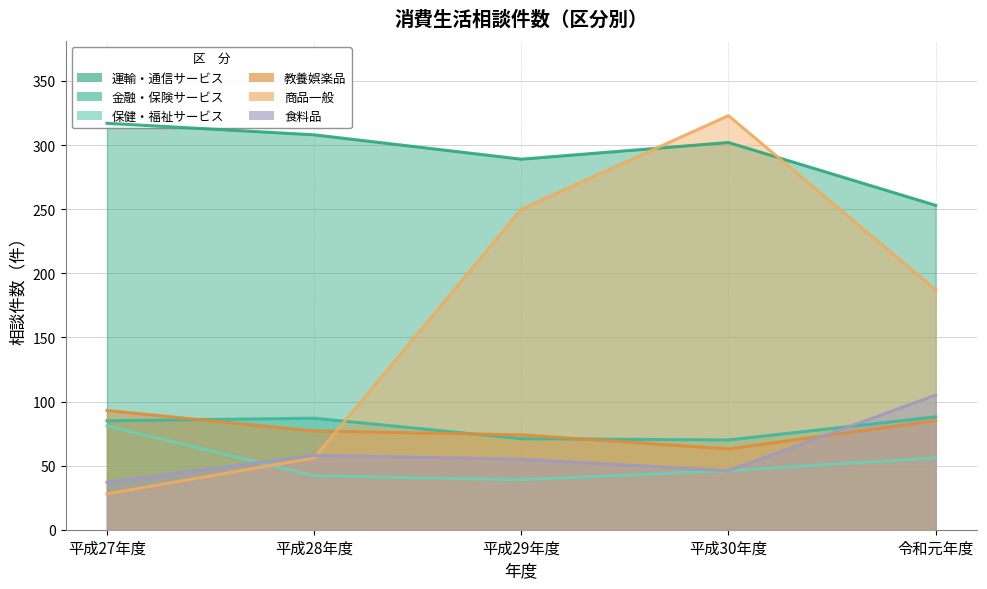

The 金融・保険サービス series shows 24 at 平成27年度. True or false?

False